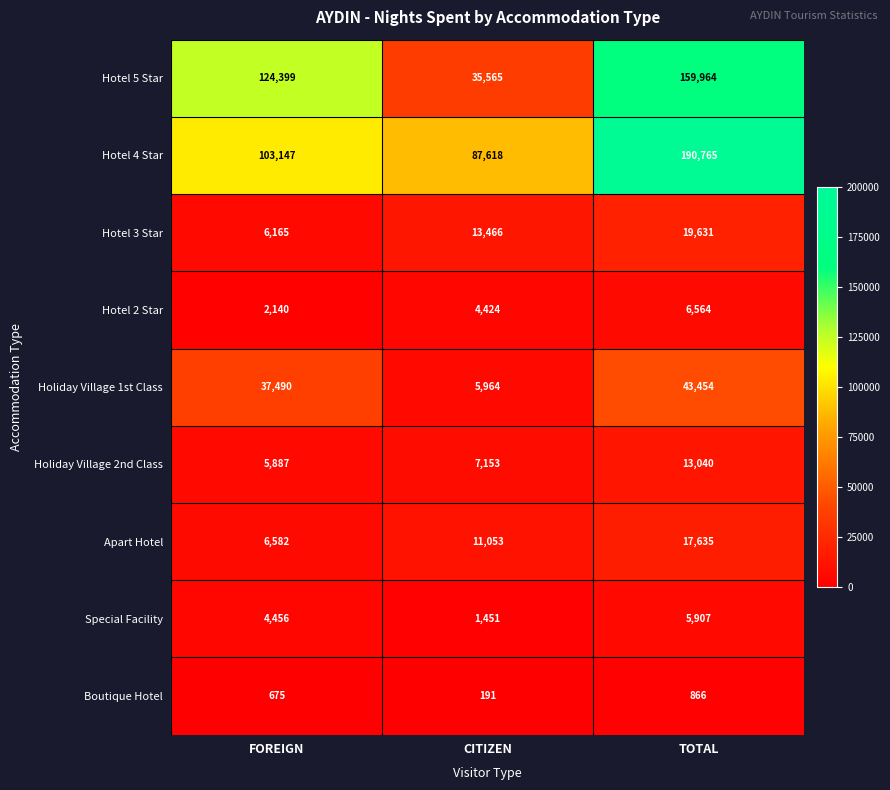

At which label is Hotel 5 Star closest to 97764?

FOREIGN